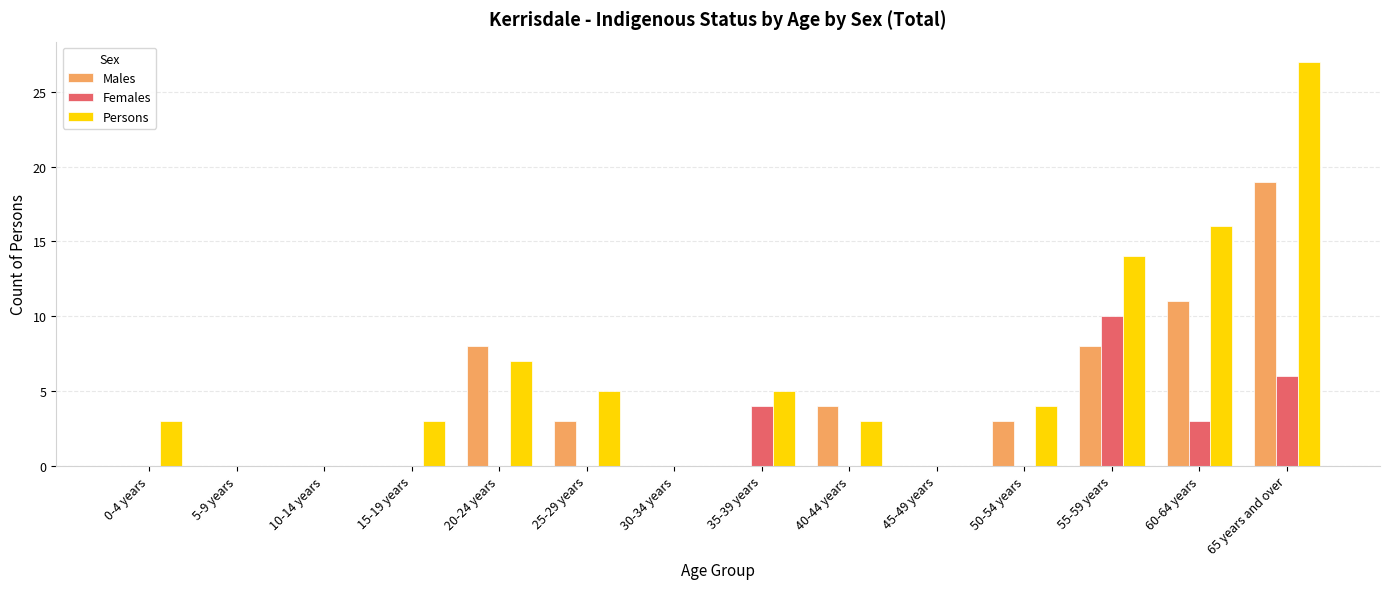

The Males series shows -9 at 0-4 years. True or false?

False